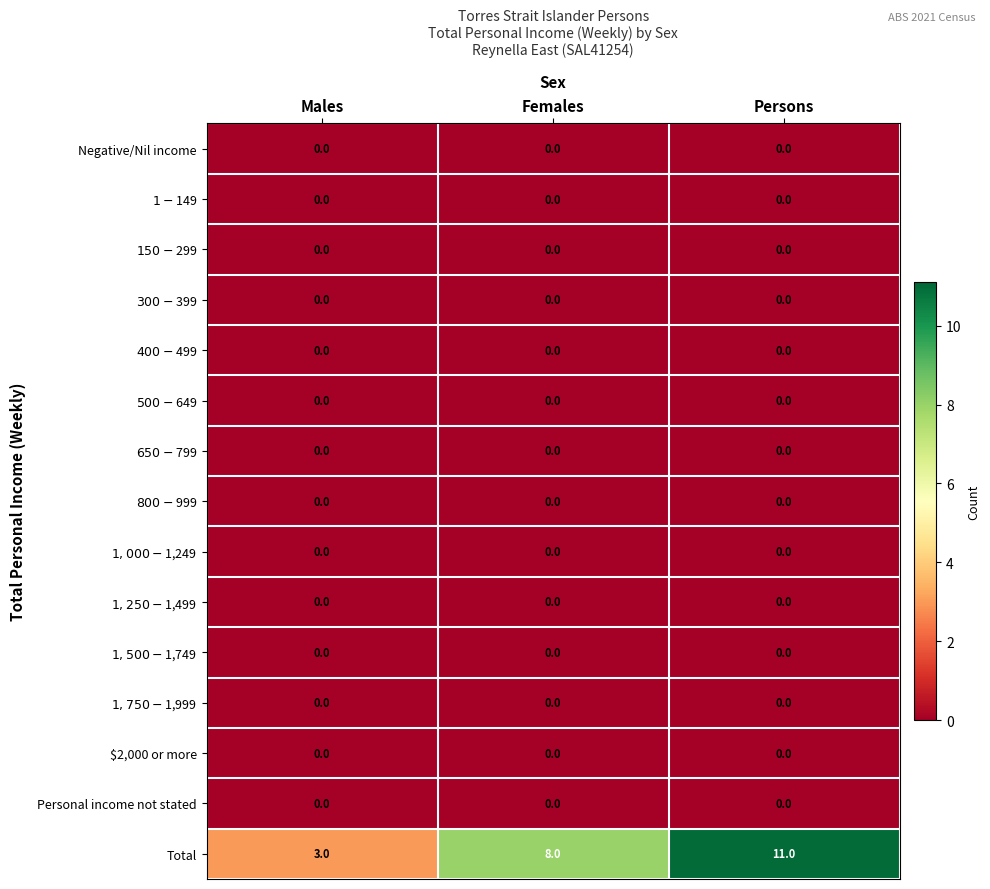

What is the greatest value displayed?

11